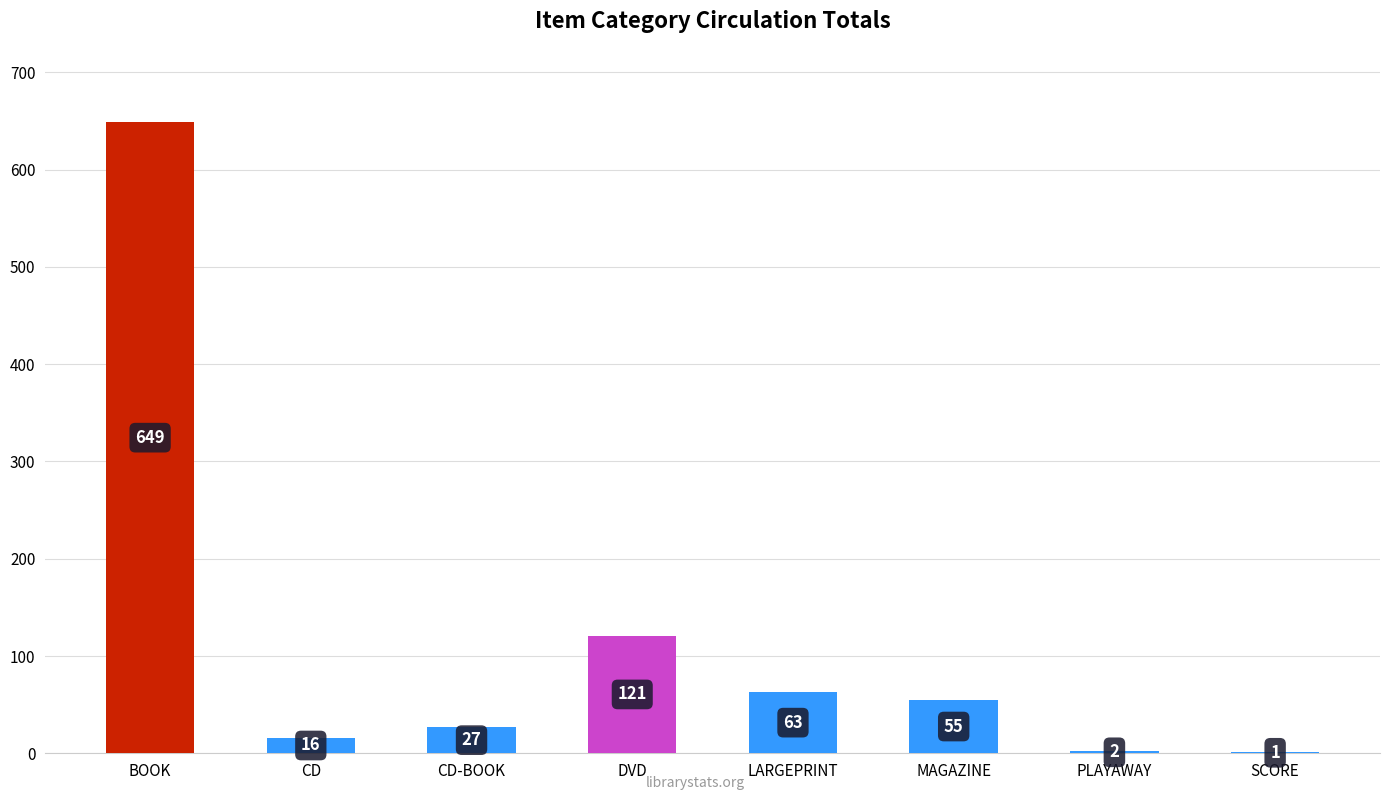

What is the sum of the values at PLAYAWAY and SCORE?

3